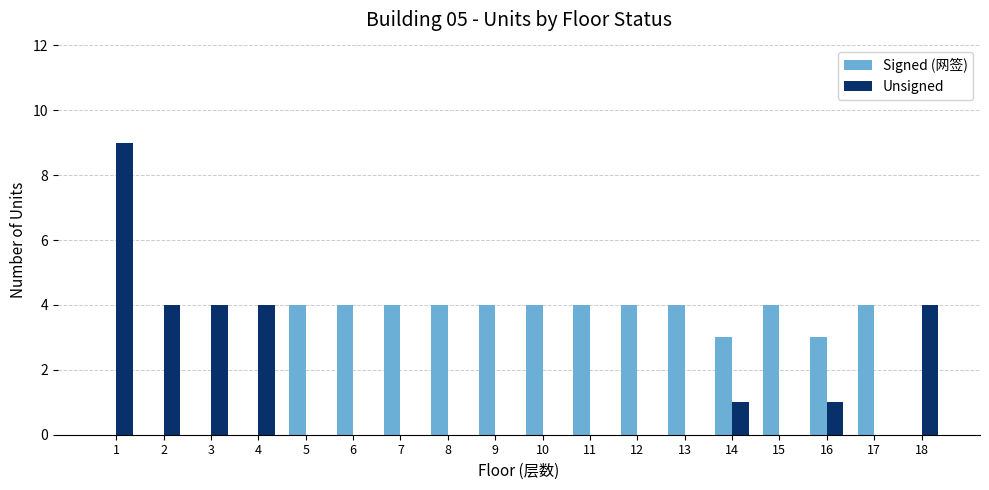

What is the highest value of the Signed (网签) series?

4